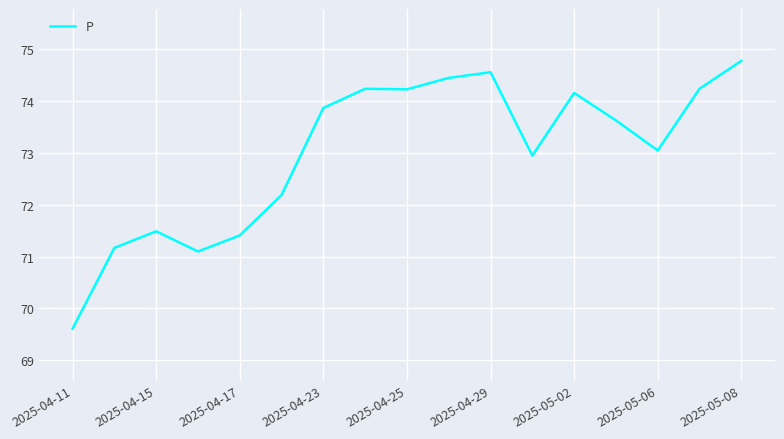

What is the greatest value displayed?

74.8